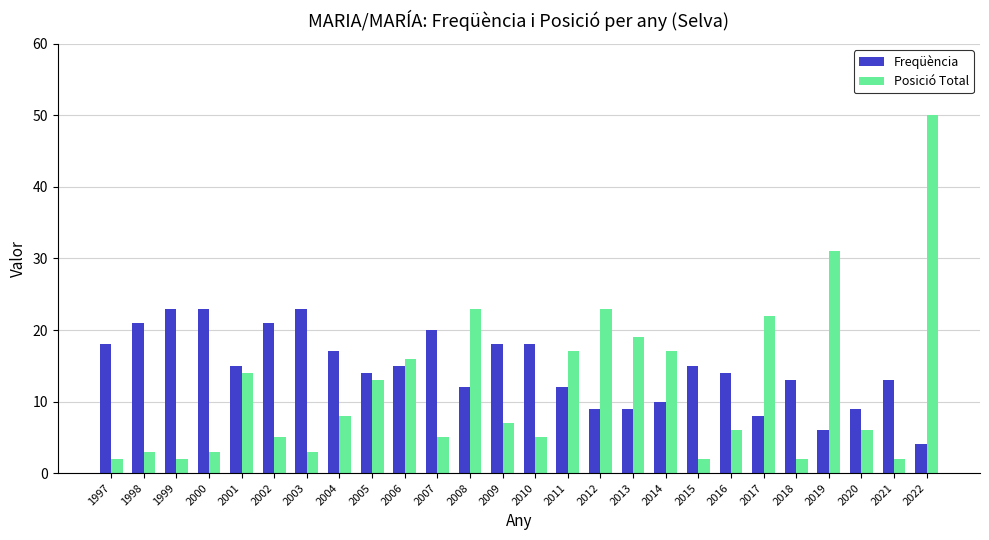

How many series are shown in this chart?

2